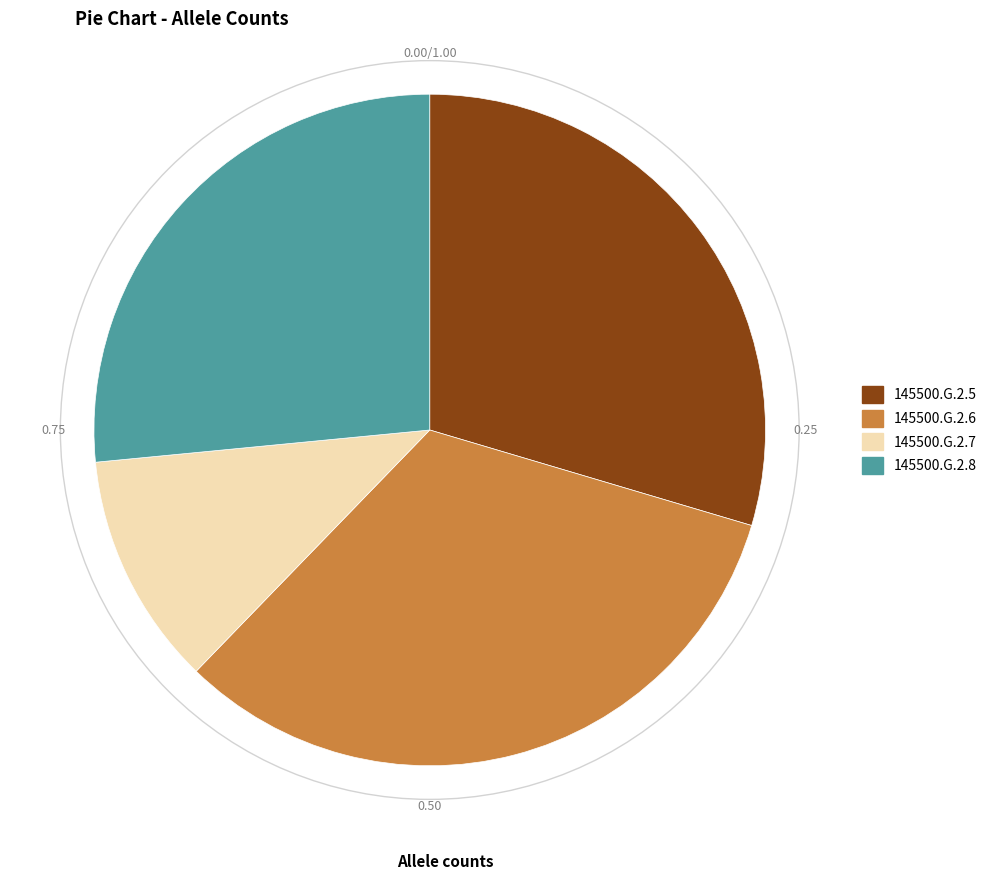

Between 145500.G.2.7 and 145500.G.2.5, which is larger?

145500.G.2.5